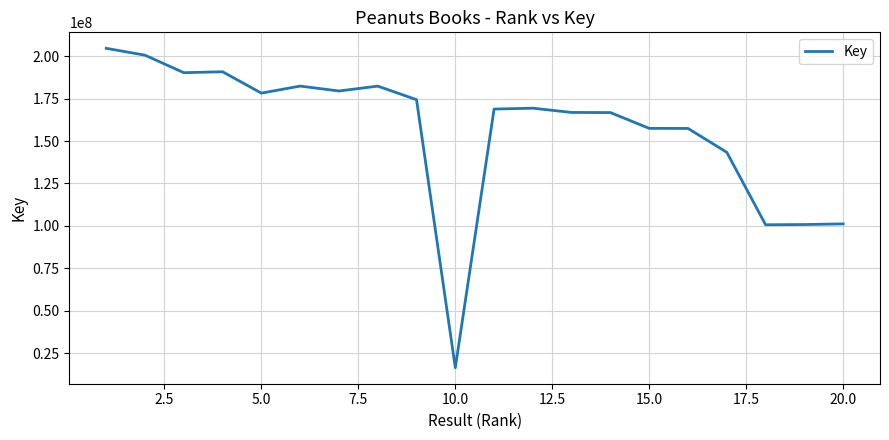

What is the difference between the maximum and minimum values?

188307424